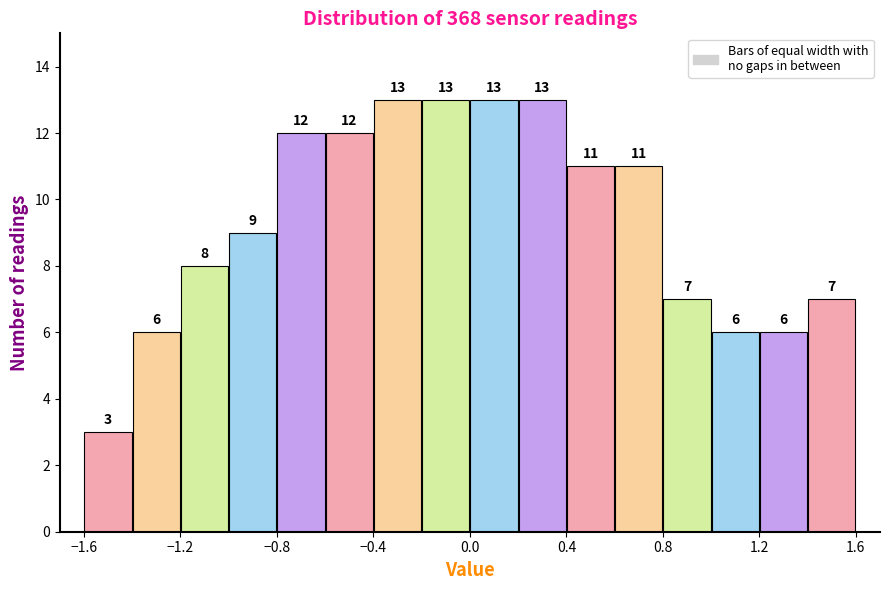

Reading left to right, list every bar in this chart as the range it spans on the x-axis followed by its height.

-1.6 to -1.4: 3
-1.4 to -1.2: 6
-1.2 to -1.0: 8
-1.0 to -0.8: 9
-0.8 to -0.6: 12
-0.6 to -0.4: 12
-0.4 to -0.2: 13
-0.2 to 0.0: 13
0.0 to 0.2: 13
0.2 to 0.4: 13
0.4 to 0.6: 11
0.6 to 0.8: 11
0.8 to 1.0: 7
1.0 to 1.2: 6
1.2 to 1.4: 6
1.4 to 1.6: 7